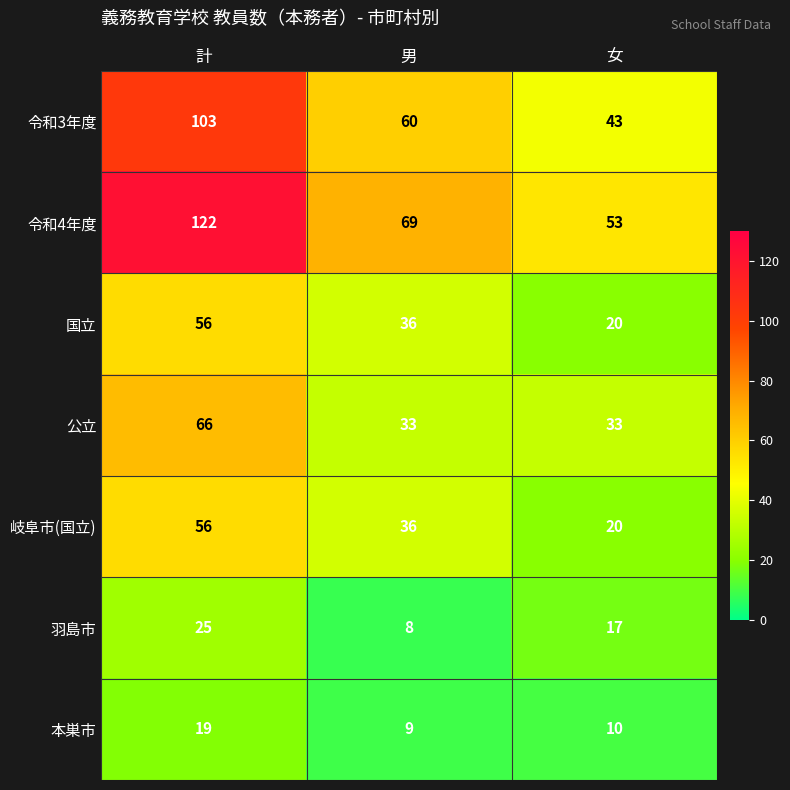

Is it true that 岐阜市(国立) equals 87 at 計?

False